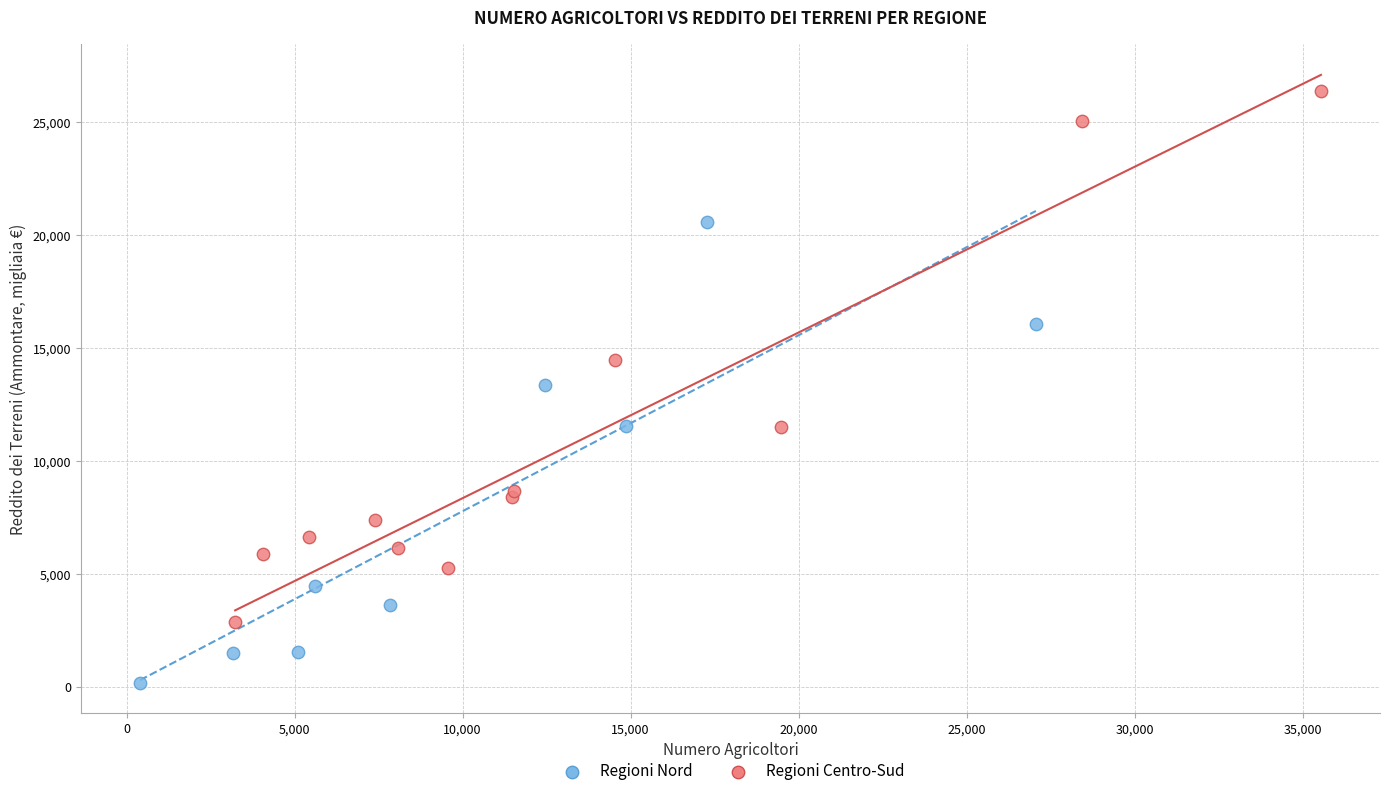

Which series reaches the minimum Y coordinate?

Regioni Nord